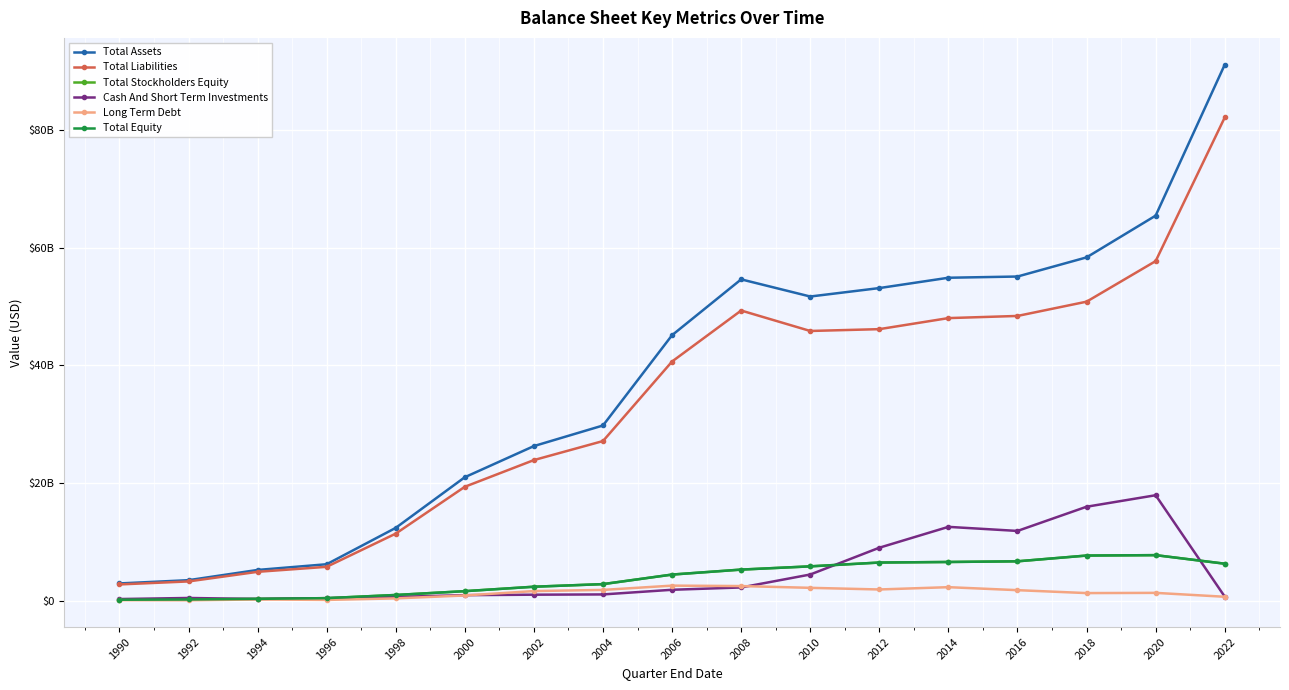

What is the maximum value shown in the chart?

91126000000